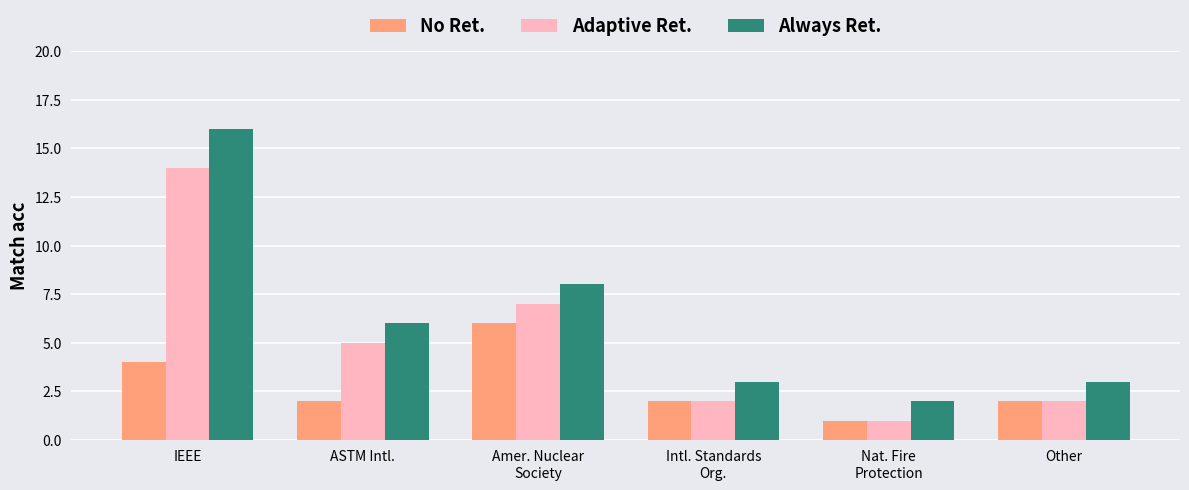

Which label corresponds to the smallest value in the chart?

Nat. Fire
Protection